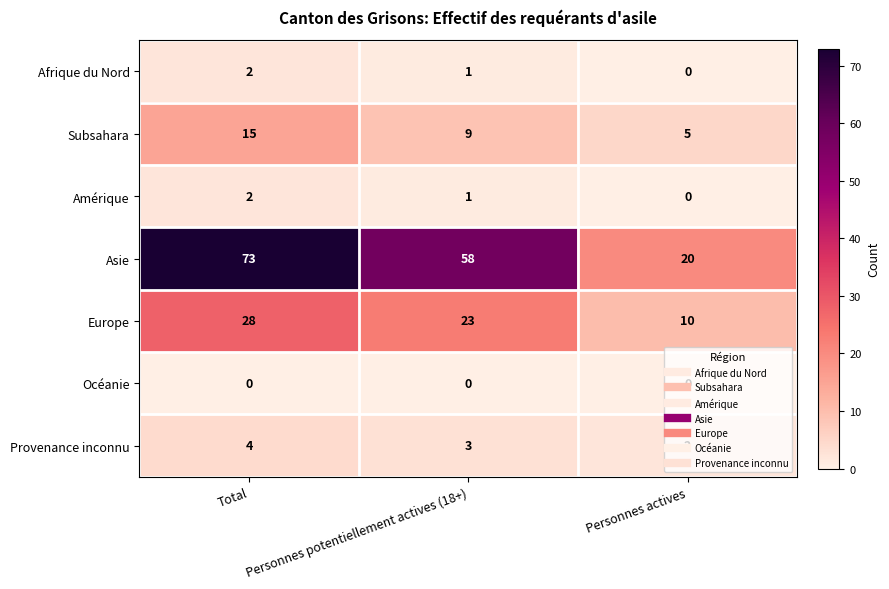

Rank the categories by Asie value from lowest to highest.

Personnes actives, Personnes potentiellement actives (18+), Total